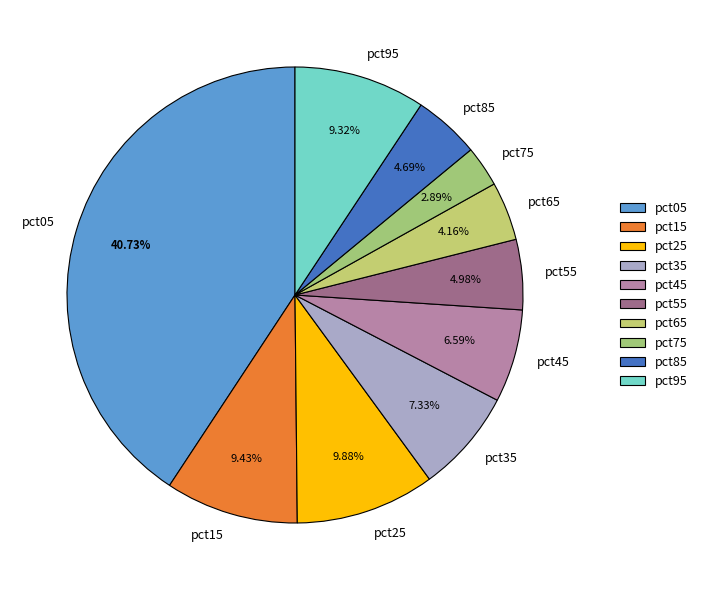

What is the largest slice in the pie chart?

pct05